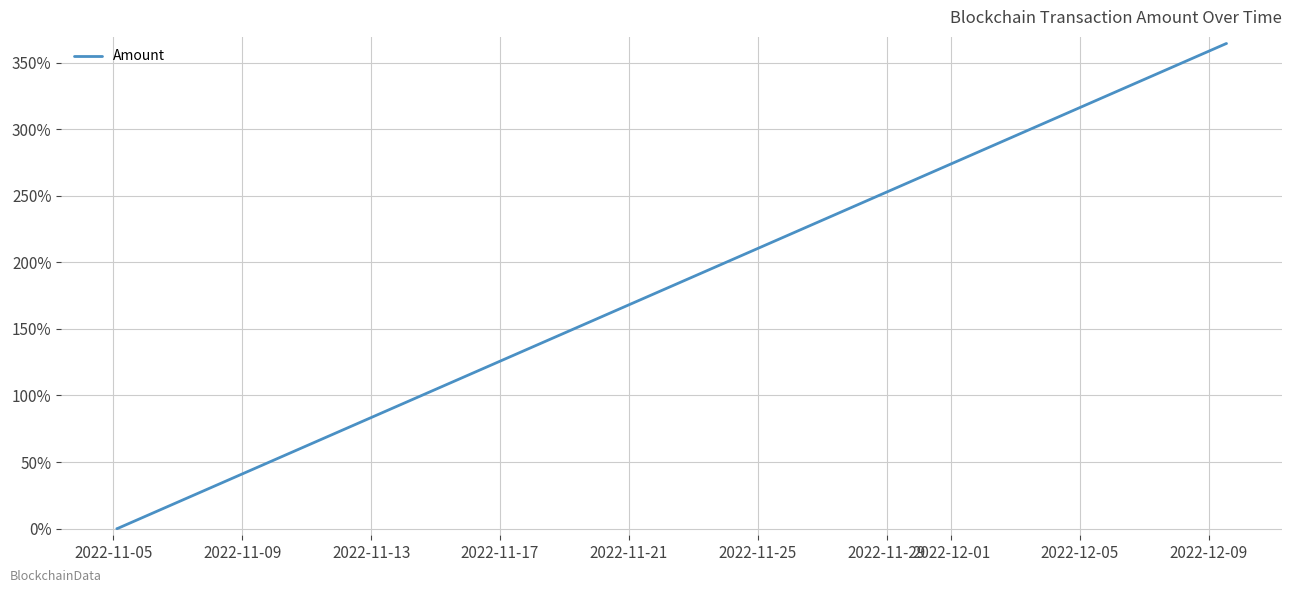

Count the number of categories in the chart.

4